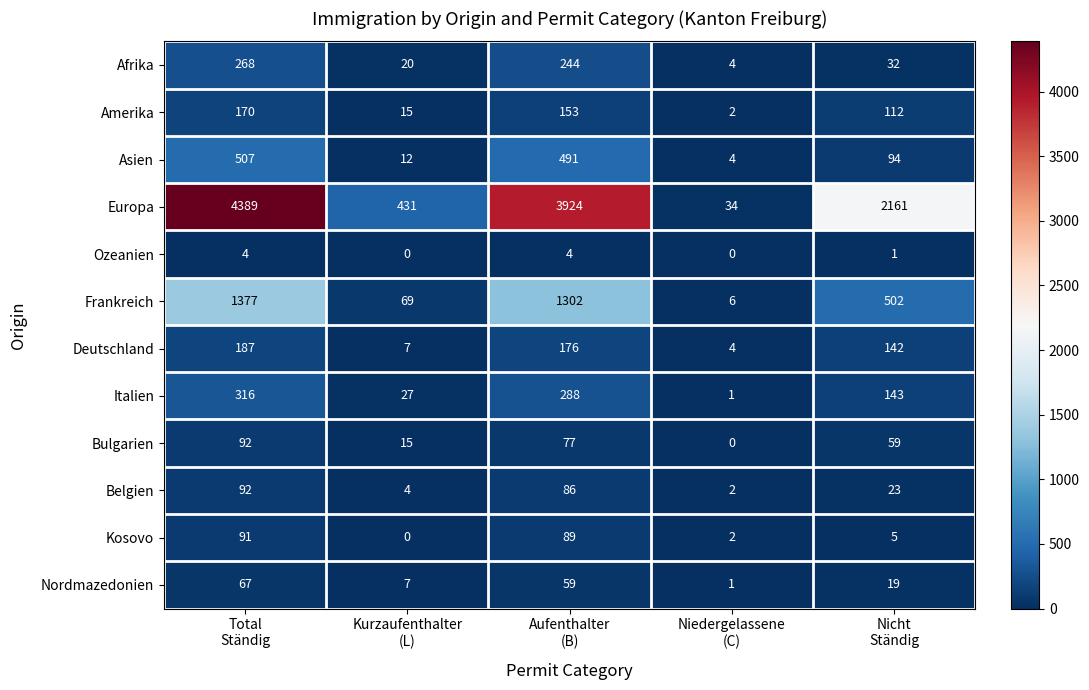

What is the sum of all Ozeanien values?

9